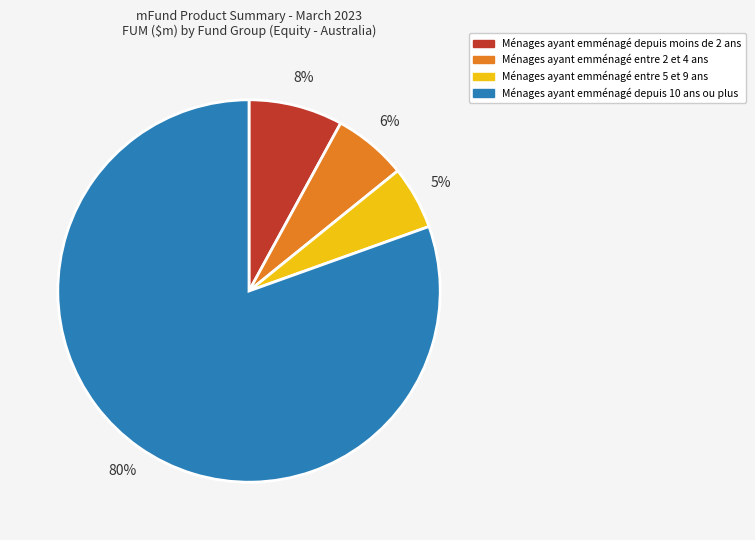

Is there a majority slice in this chart?

Yes